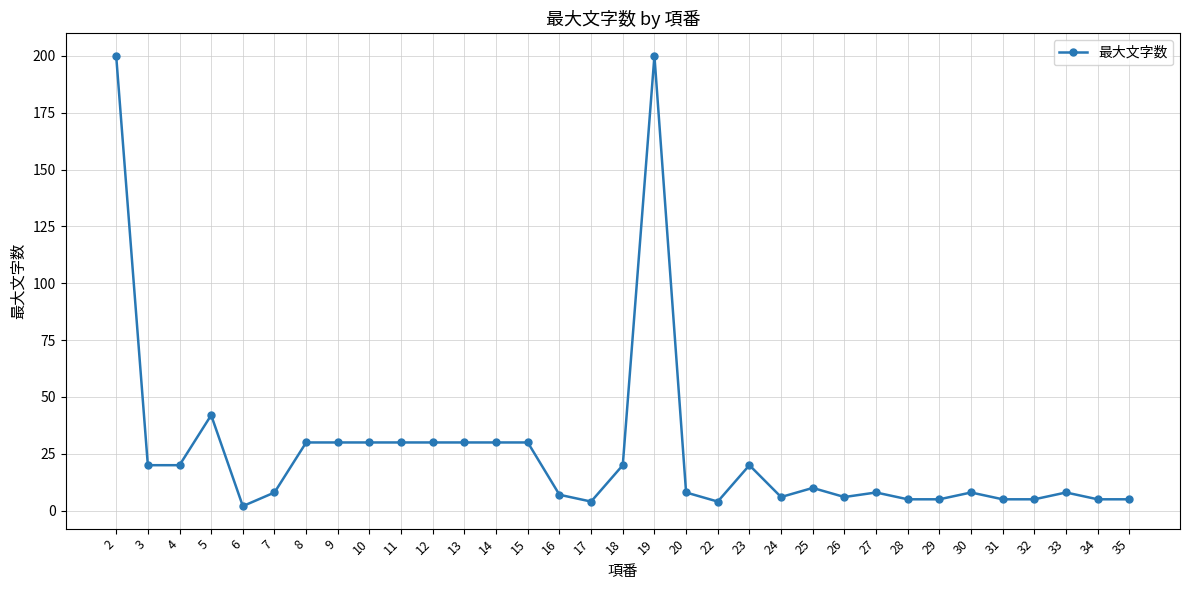

What is the sum of all values?

871